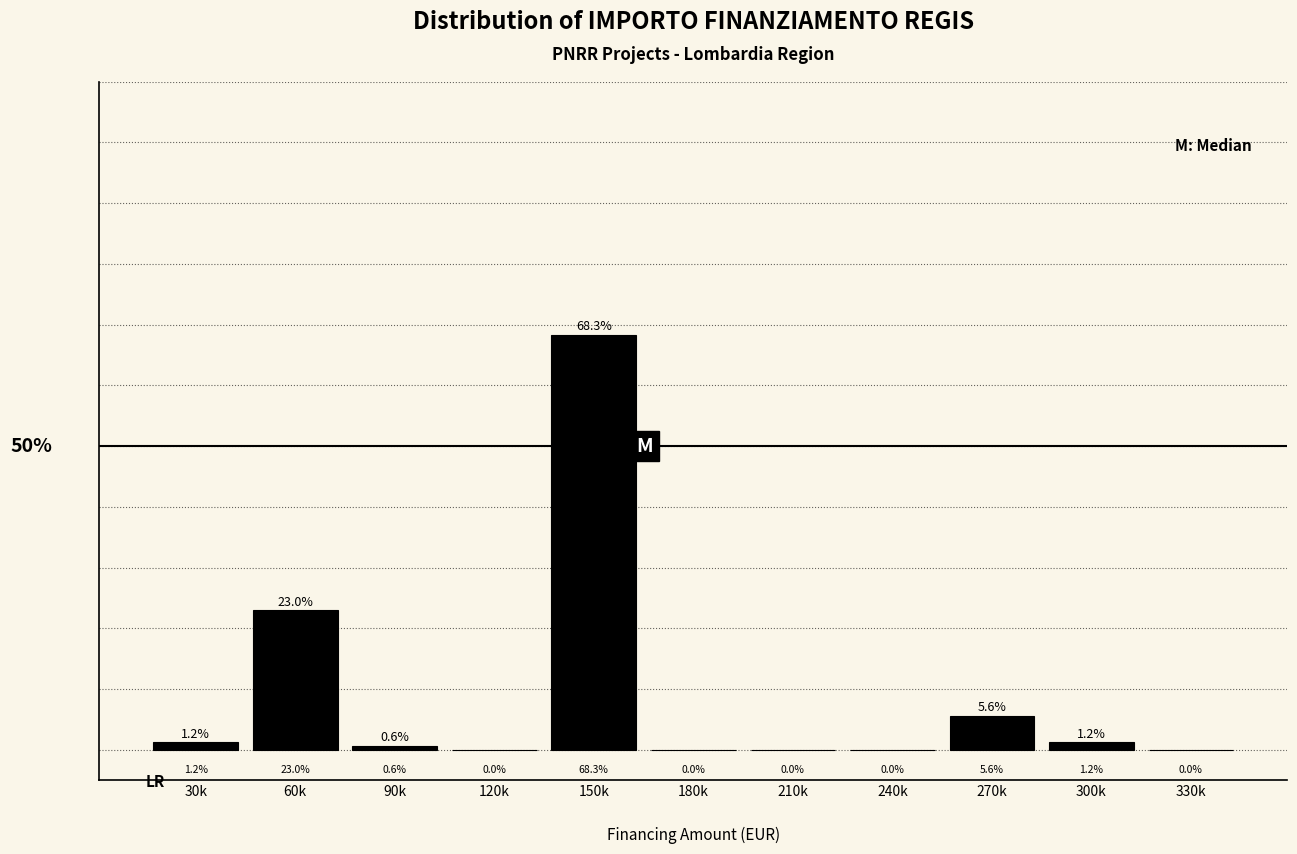

Which label corresponds to the largest value in the chart?

150k